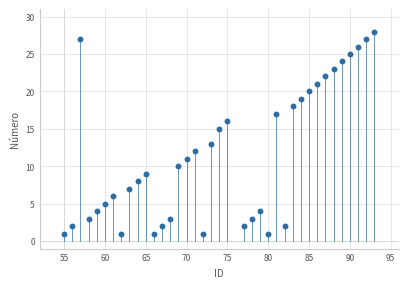

What is the range of X values (max minus min)?

38